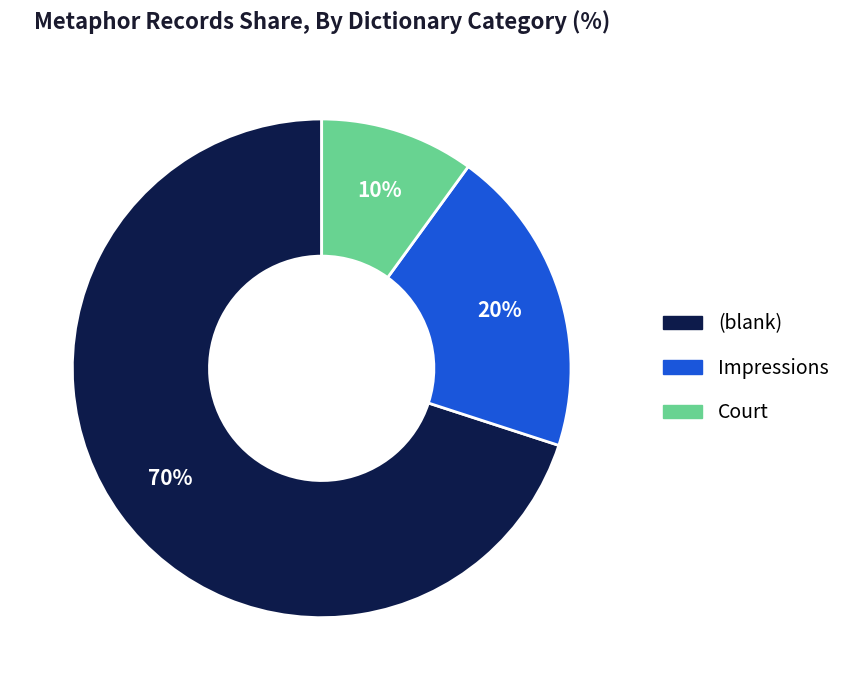

To the nearest percent, what is the average slice percentage?

33%